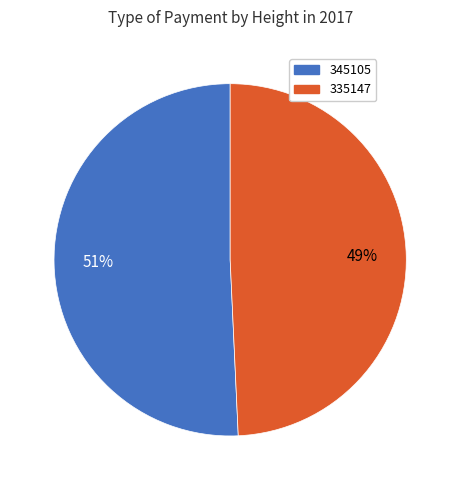

Between 345105 and 335147, which is larger?

345105